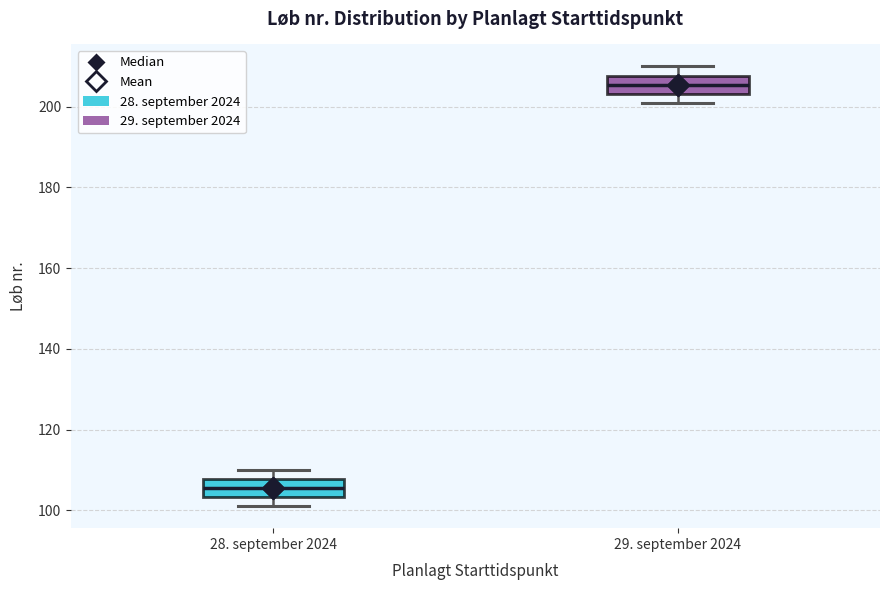

Where does the lower whisker of the box for 29. september 2024 end on the y-axis? The values are not printed on the chart, so give them approximately, as read against the axis.

202